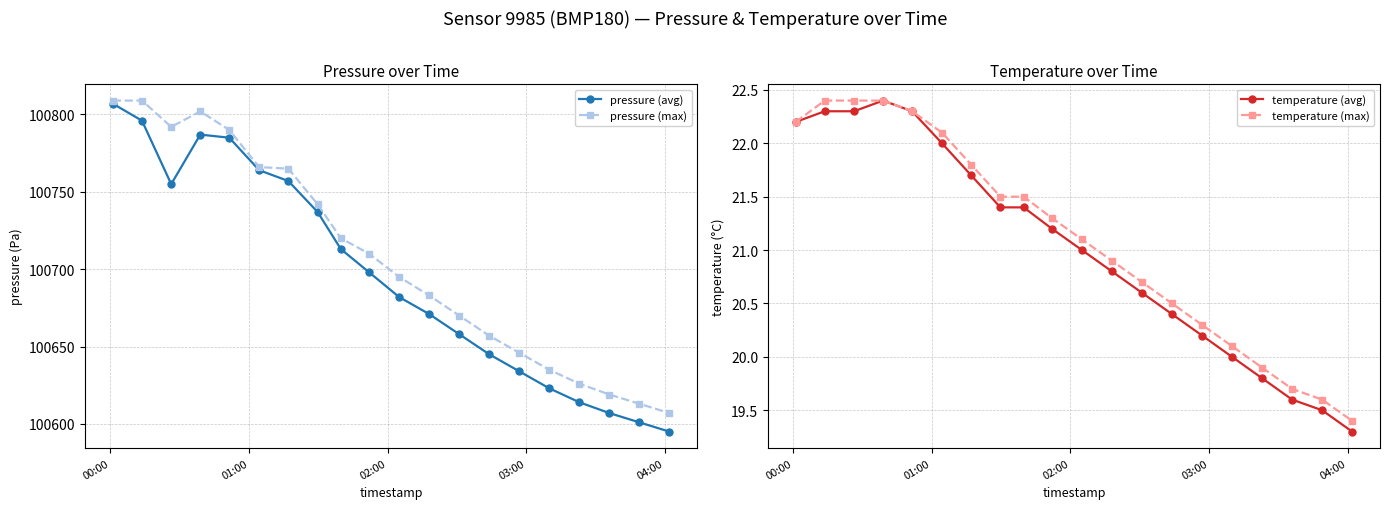

True or false: temperature (avg) and pressure (max) intersect in this chart.

False